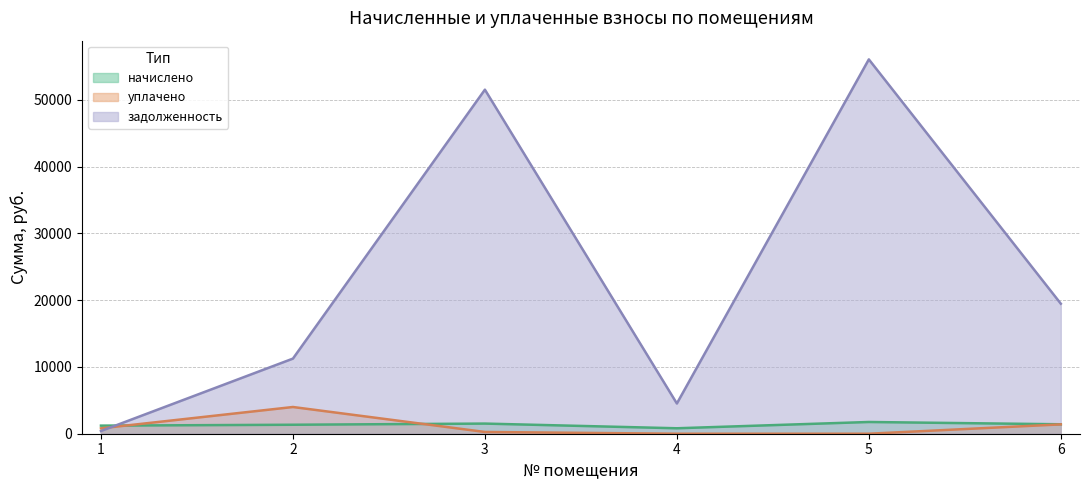

At 4, list the series in order from smallest to largest.

уплачено, начислено, задолженность